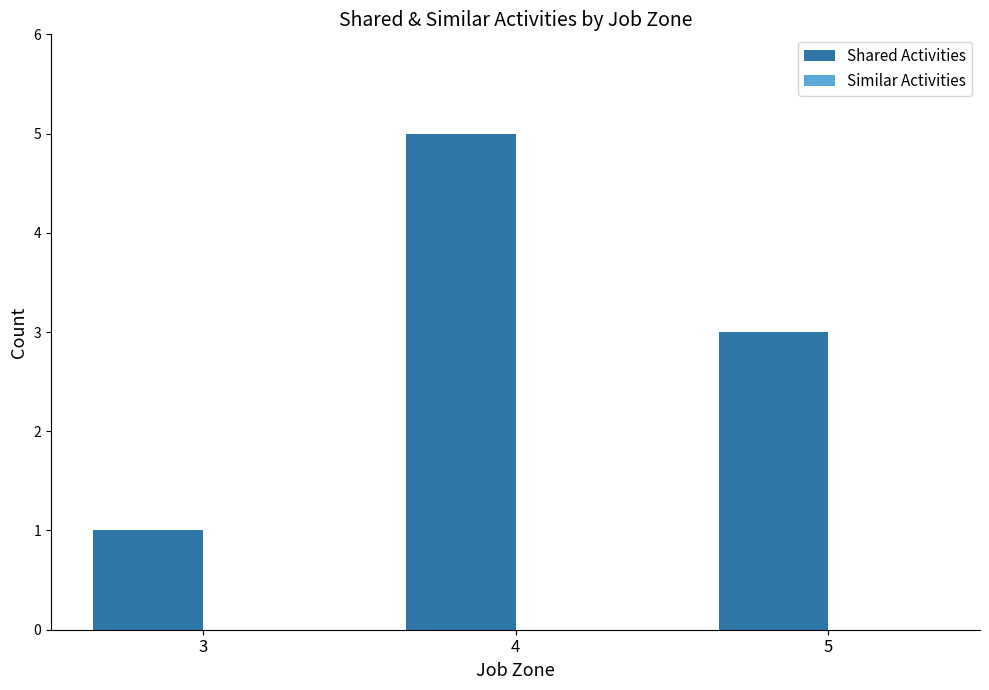

List the labels in order of value, smallest first.

3, 5, 4